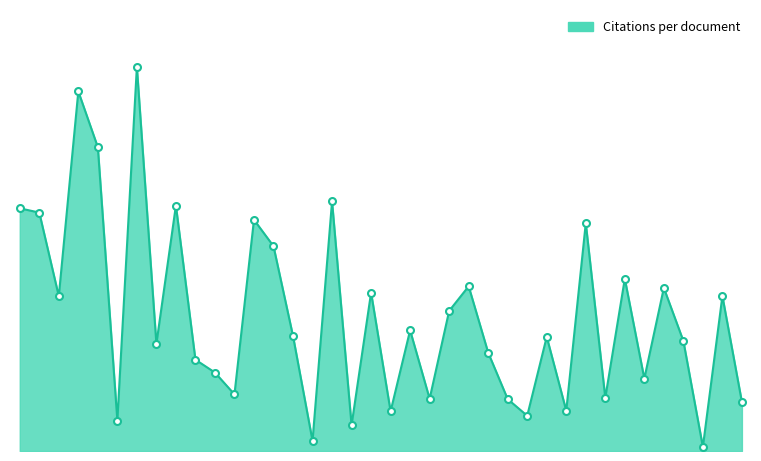

Where is the first local maximum?

4